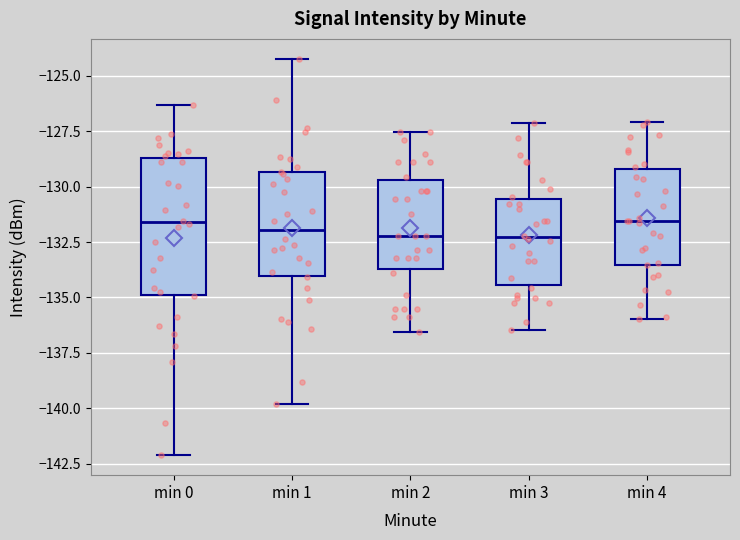

Reading left to right, transcribe this box plot: for each box, give where its median line is, the range the box spans, and where its two whiskers end, as read against the y-axis. The values are not printed on the chart, so give them approximately, as read against the axis.

min 0: median -131.5, box -135.0 to -128.5, whiskers -142.0 to -126.5
min 1: median -132.0, box -134.0 to -129.5, whiskers -140.0 to -124.0
min 2: median -132.0, box -133.5 to -129.5, whiskers -136.5 to -127.5
min 3: median -132.5, box -134.5 to -130.5, whiskers -136.5 to -127.0
min 4: median -131.5, box -133.5 to -129.0, whiskers -136.0 to -127.0